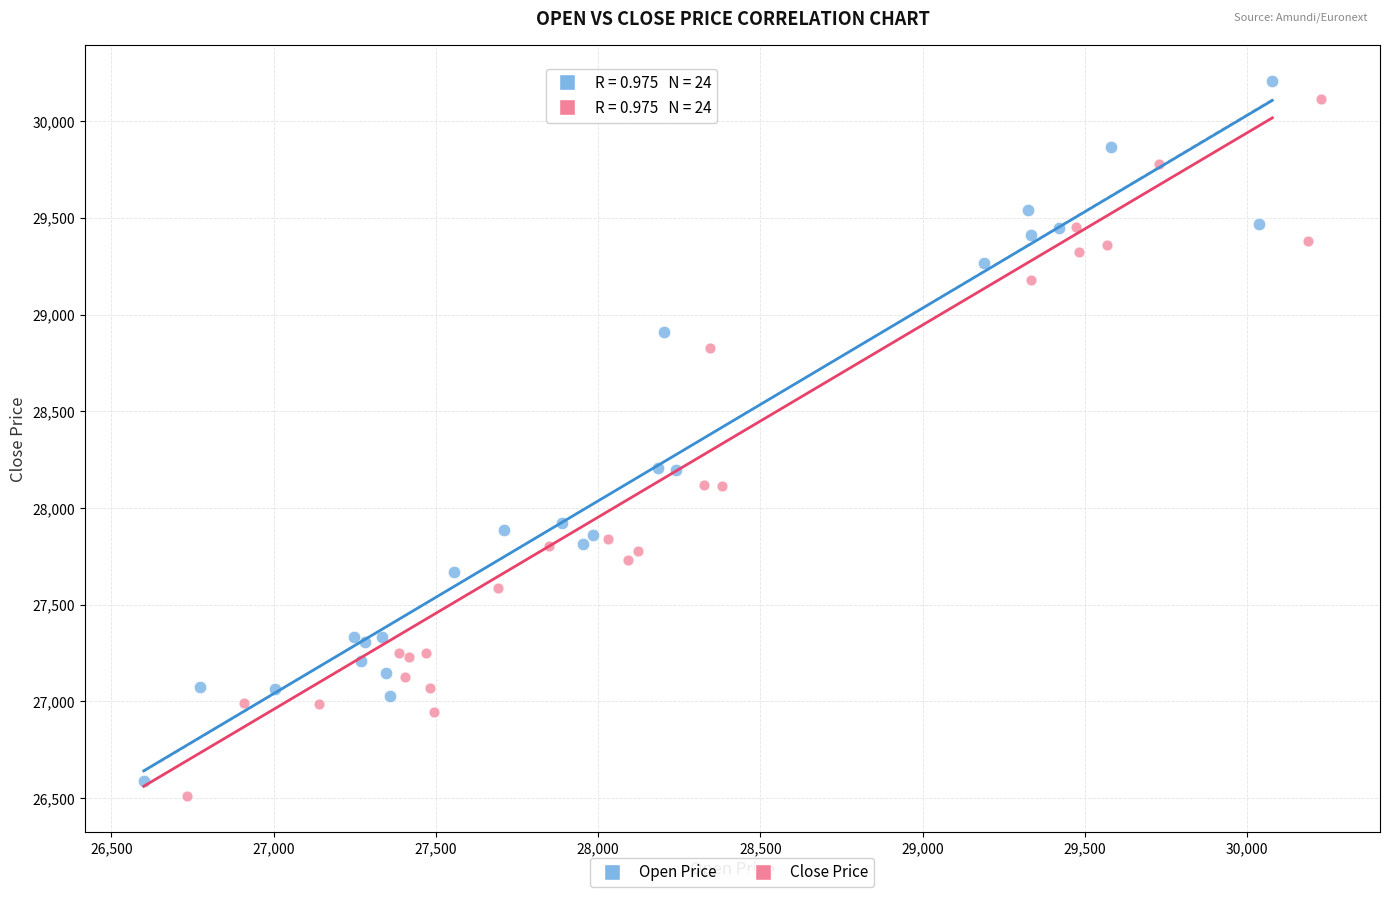

What are all the series names shown in the legend?

Open Price, Close Price